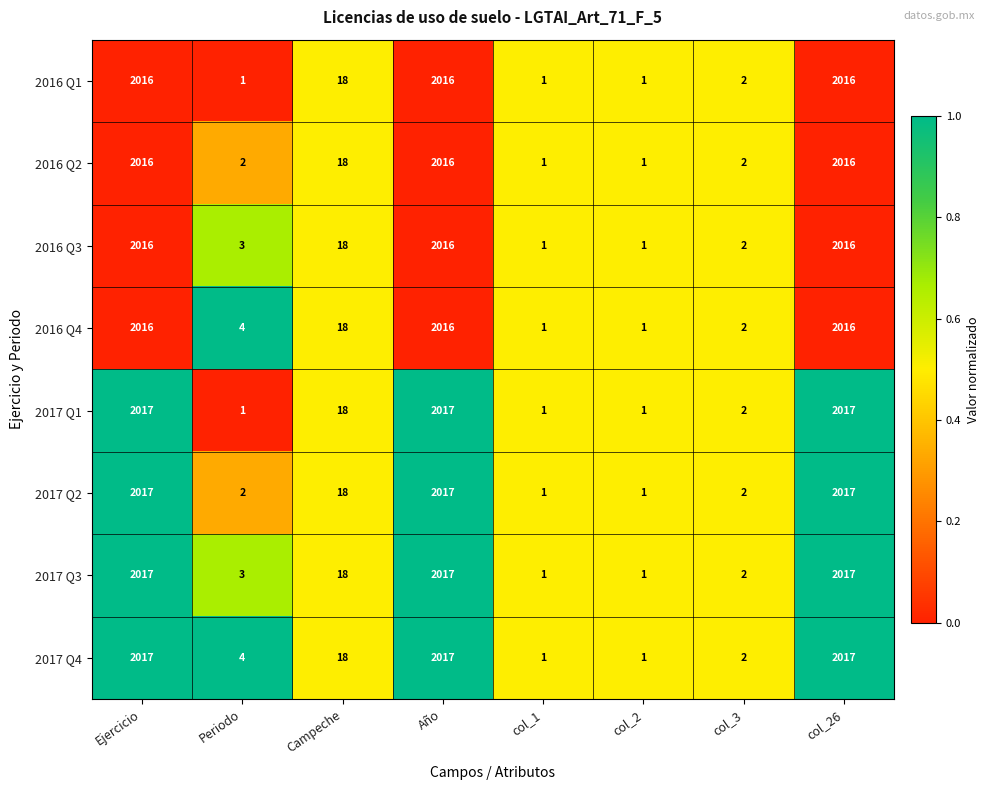

Is it true that 2017 Q1 equals 1 at col_3?

False